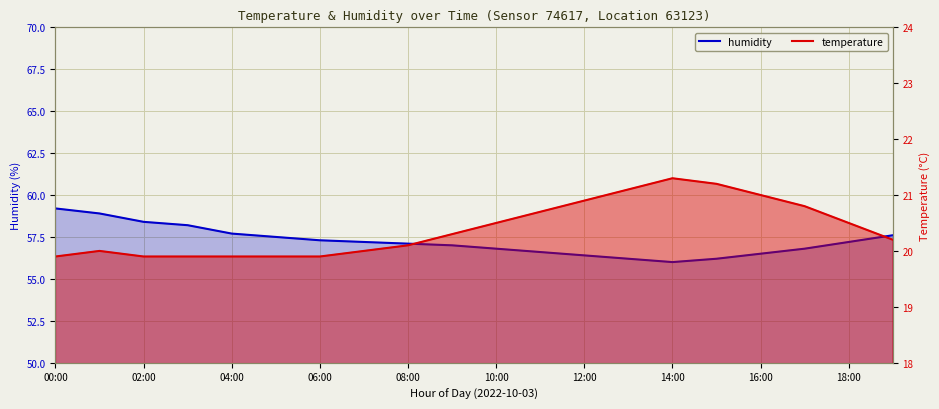

How many categories are shown in the chart?

20